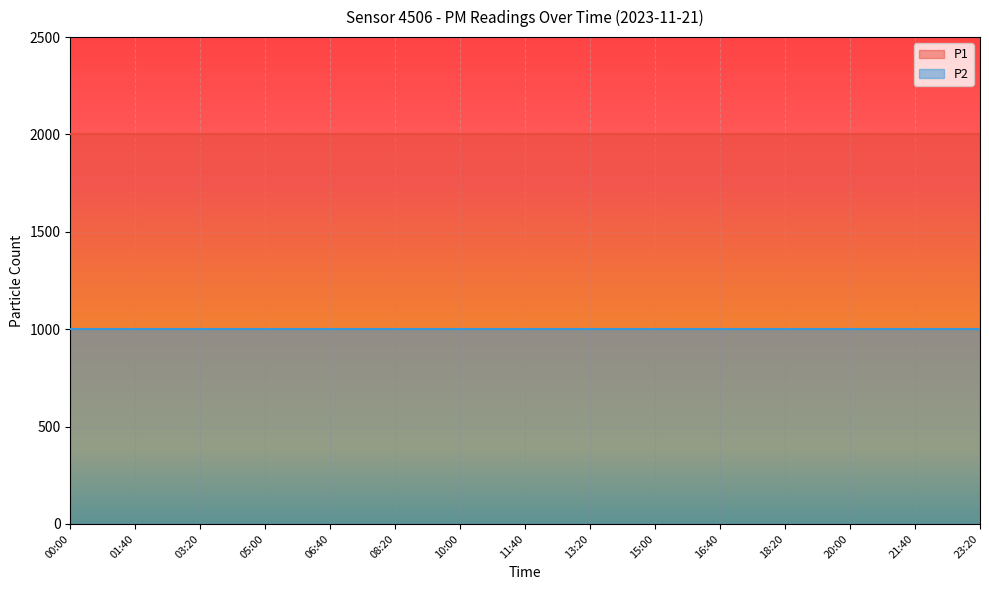

Between 10:00 and 15:00, which series saw the biggest shift?

P1